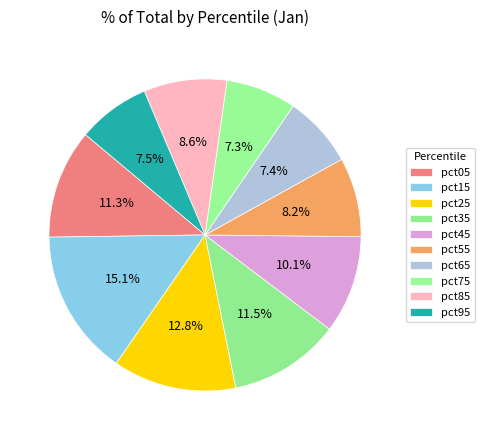

Count the number of slices in the pie.

10